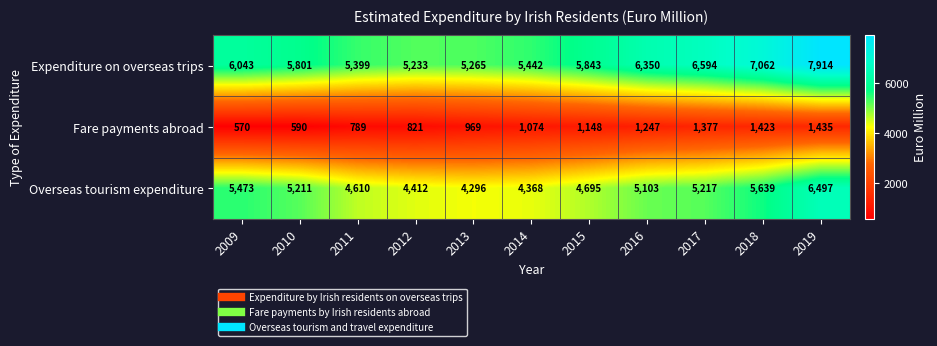

What is the spread (max minus min) of values at 2014?

4368